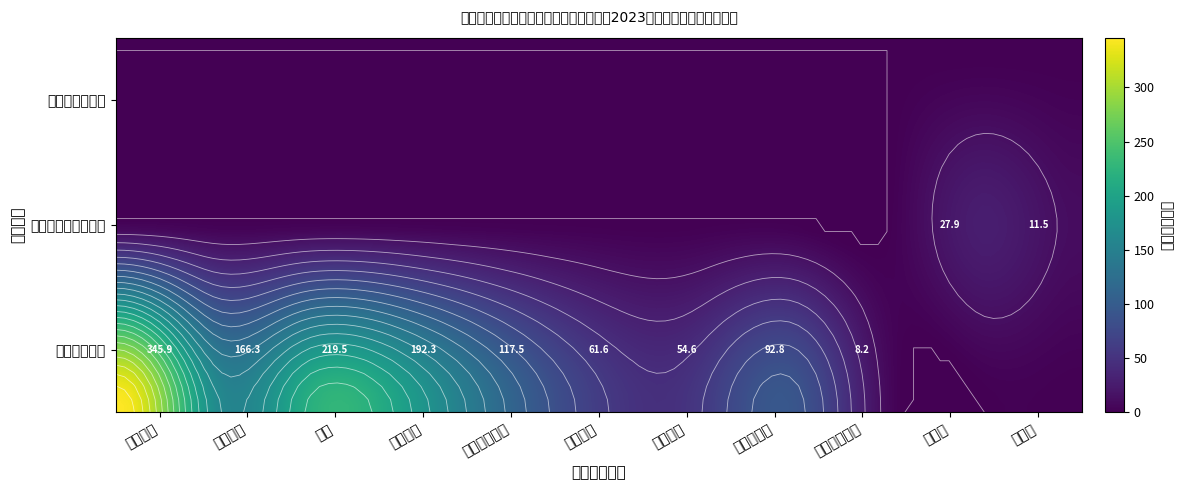

Reading left to right, transcribe all the data shown in this chart.

基本工资: 345.9	0.0	0.0
津贴补贴: 166.3	0.0	0.0
奖金: 219.5	0.0	0.0
绩效工资: 192.3	0.0	0.0
基本养老保险: 117.5	0.0	0.0
职业年金: 61.6	0.0	0.0
医疗保险: 54.6	0.0	0.0
住房公积金: 92.8	0.0	0.0
其他社会保障: 8.2	0.0	0.0
退休费: 0.0	27.9	0.0
抚恤金: 0.0	11.5	0.0